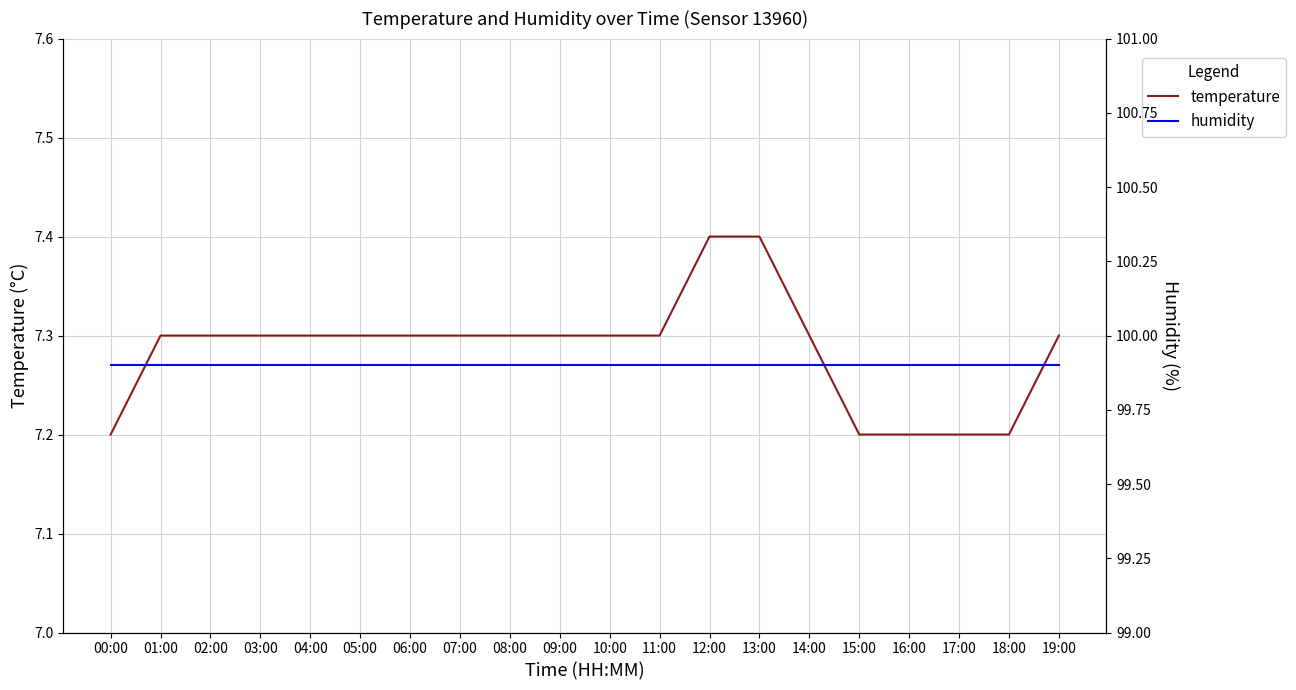

Which category has the highest value across all series?

00:00